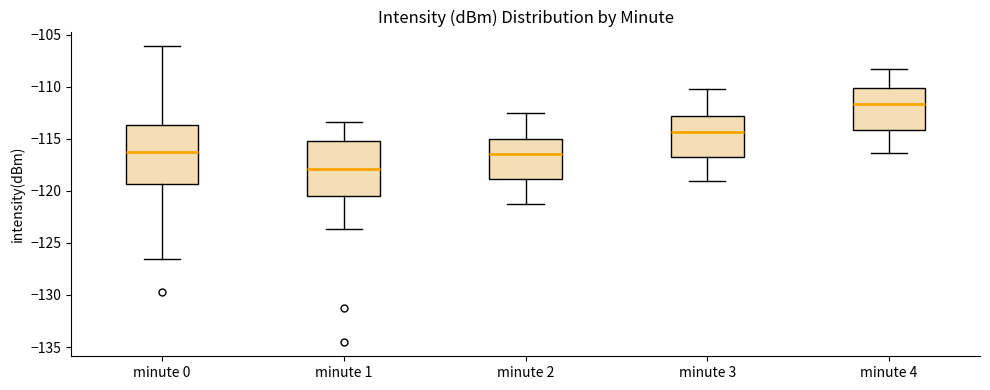

Which box has the lowest median line?

minute 1